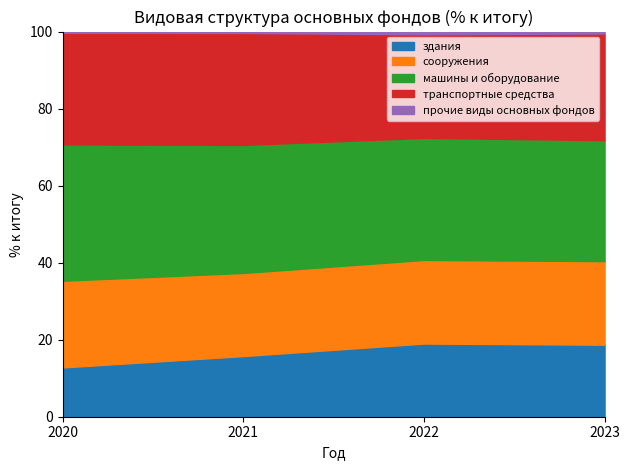

The value of сооружения at 2020 is 39.3. True or false?

False